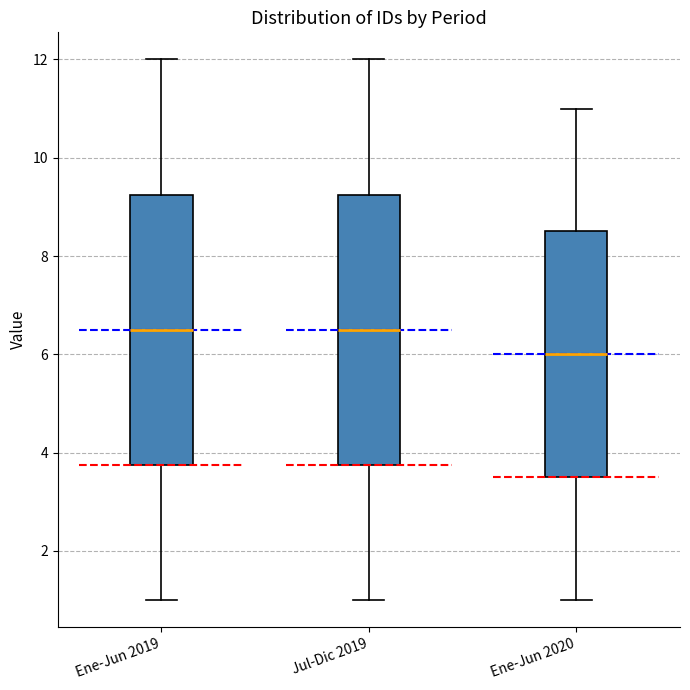

Which box has the lowest median line?

Ene-Jun 2020